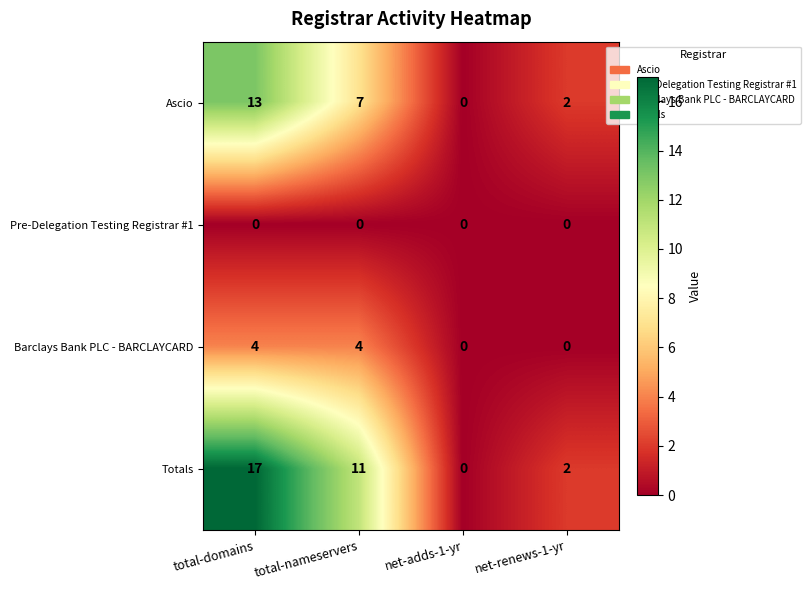

Count the number of data series in this chart.

4